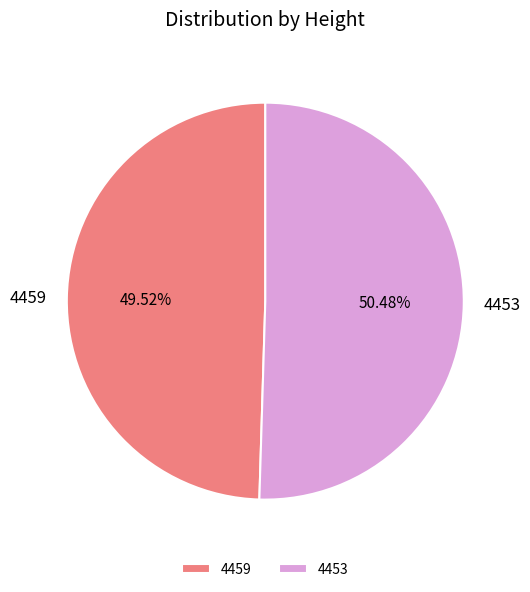

Is there a majority slice in this chart?

Yes